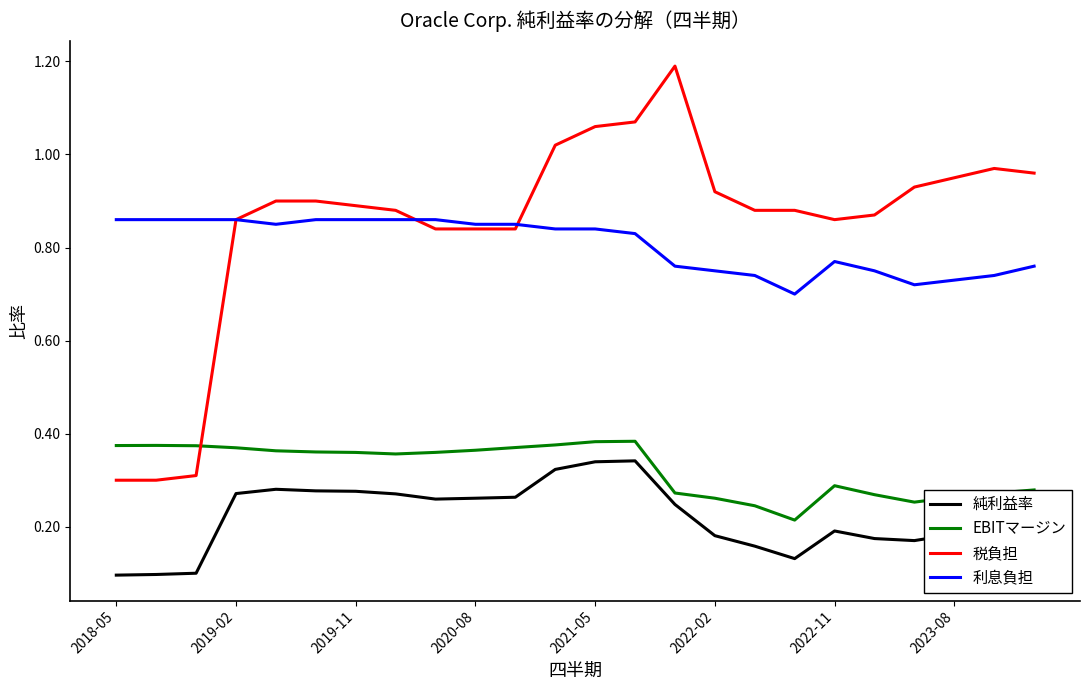

True or false: EBITマージン and 純利益率 cross at least once.

False